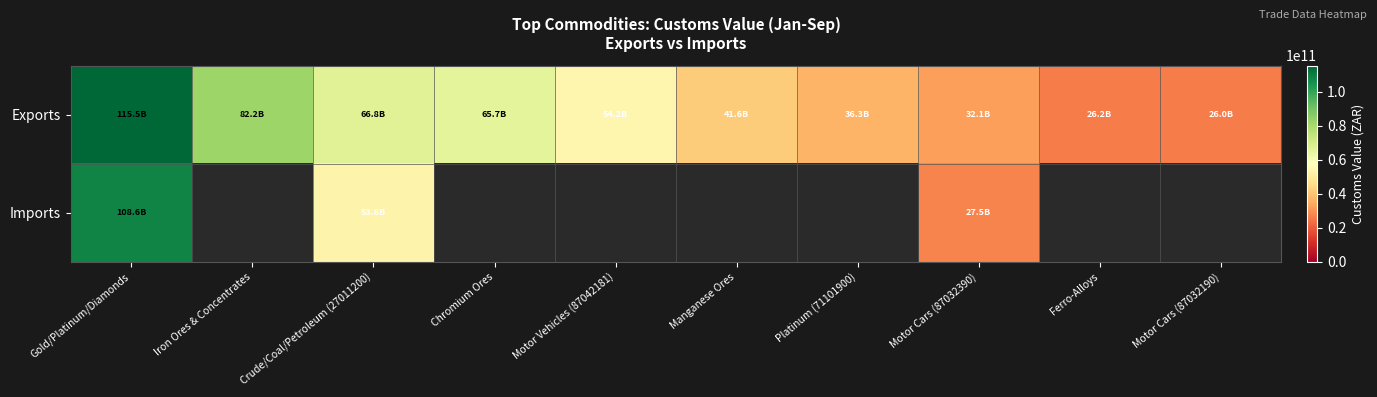

Where is Imports nearest to the value 68061767722?

Crude/Coal/Petroleum (27011200)